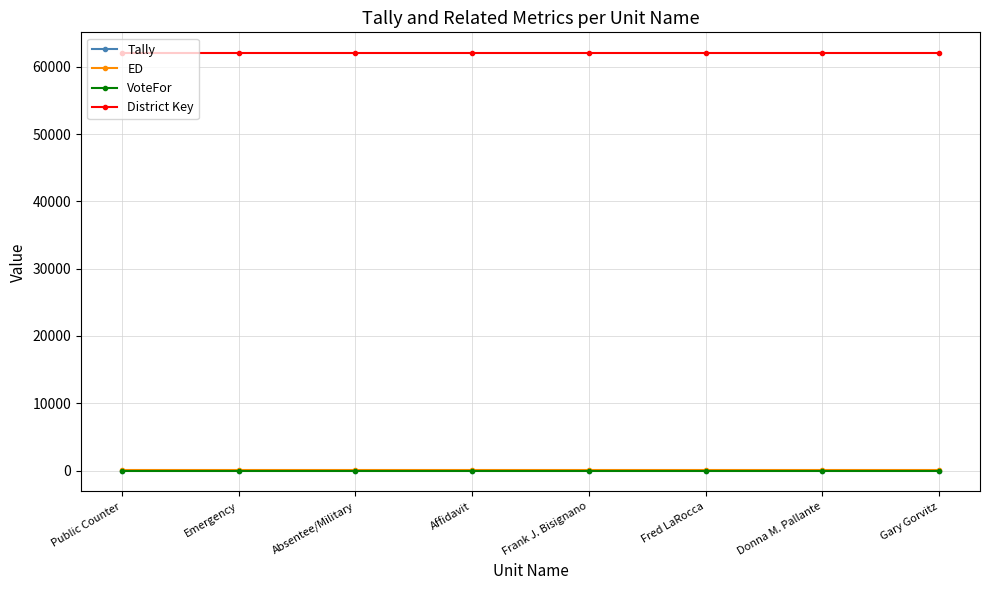

What is the maximum value shown in the chart?

62021